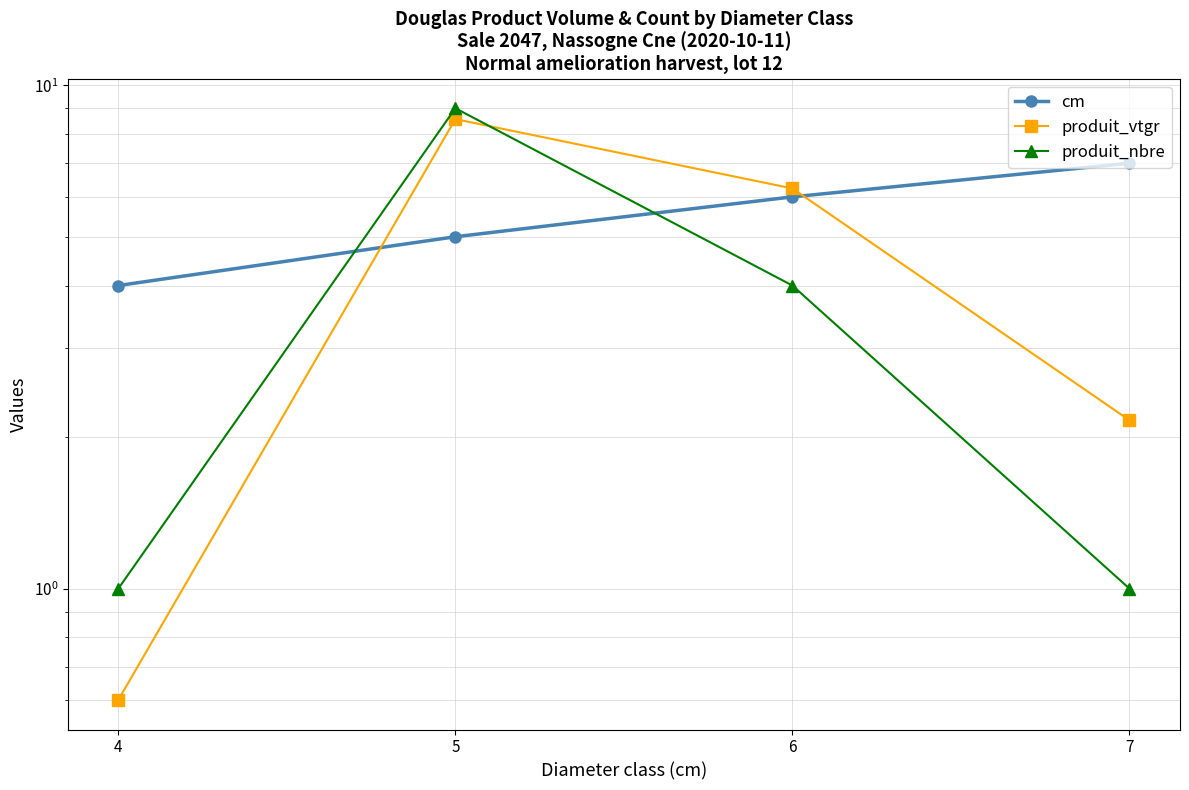

True or false: produit_nbre and produit_vtgr cross at least once.

True